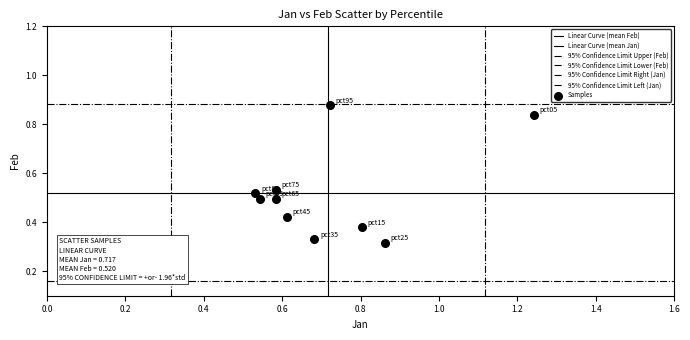

Count the number of points in this scatter plot.

10